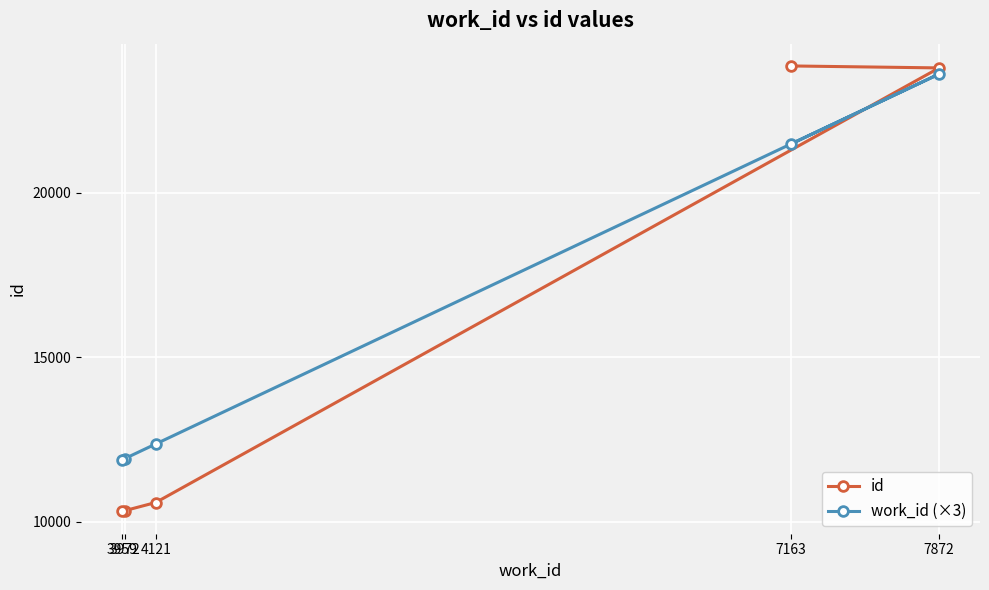

In work_id (×3), how many points are higher than both neighbors (excluding endpoints)?

1